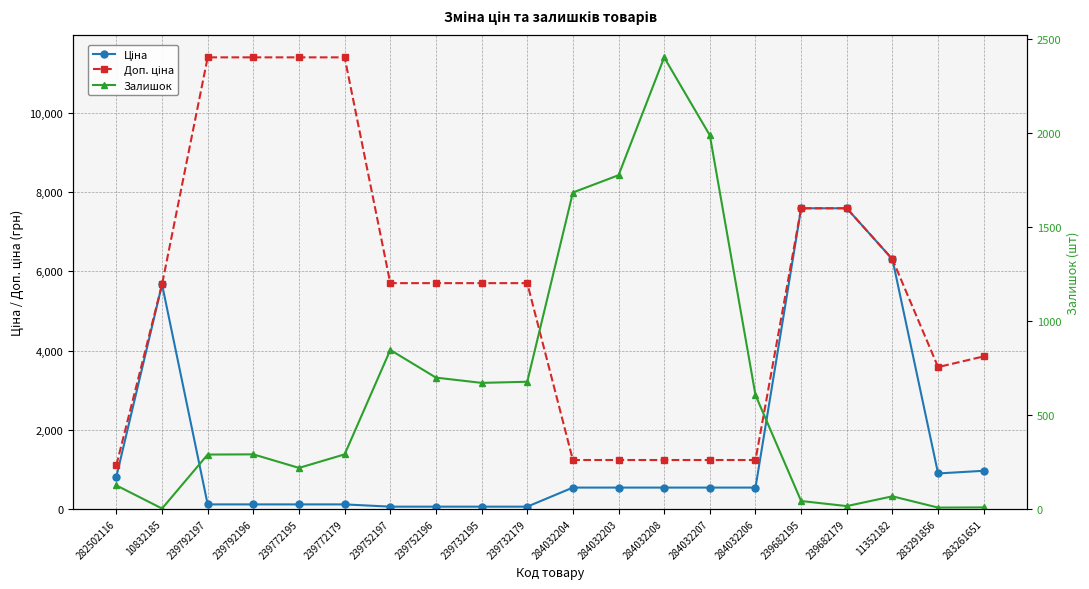

Is this an area chart (filled region under the line)?

No